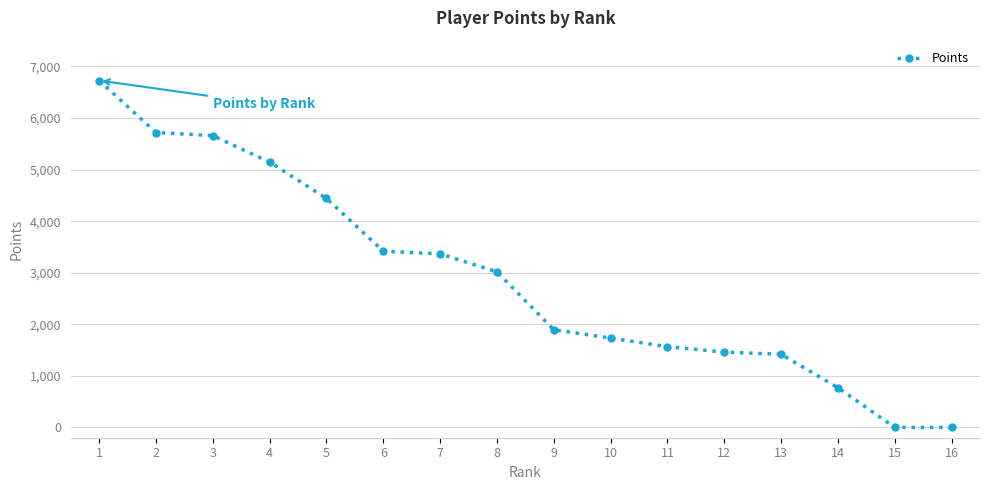

Does the chart display data point markers on the line(s)?

Yes